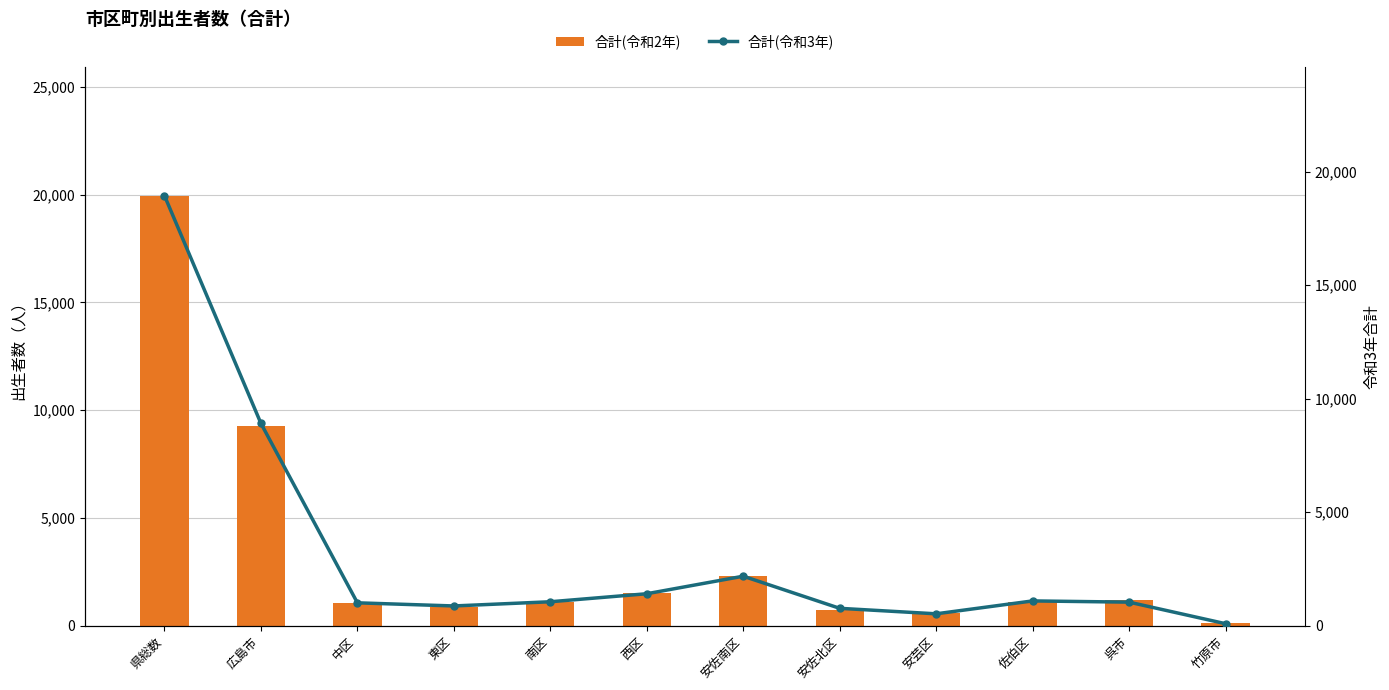

What is the sum of all 合計(令和3年) values?

37896